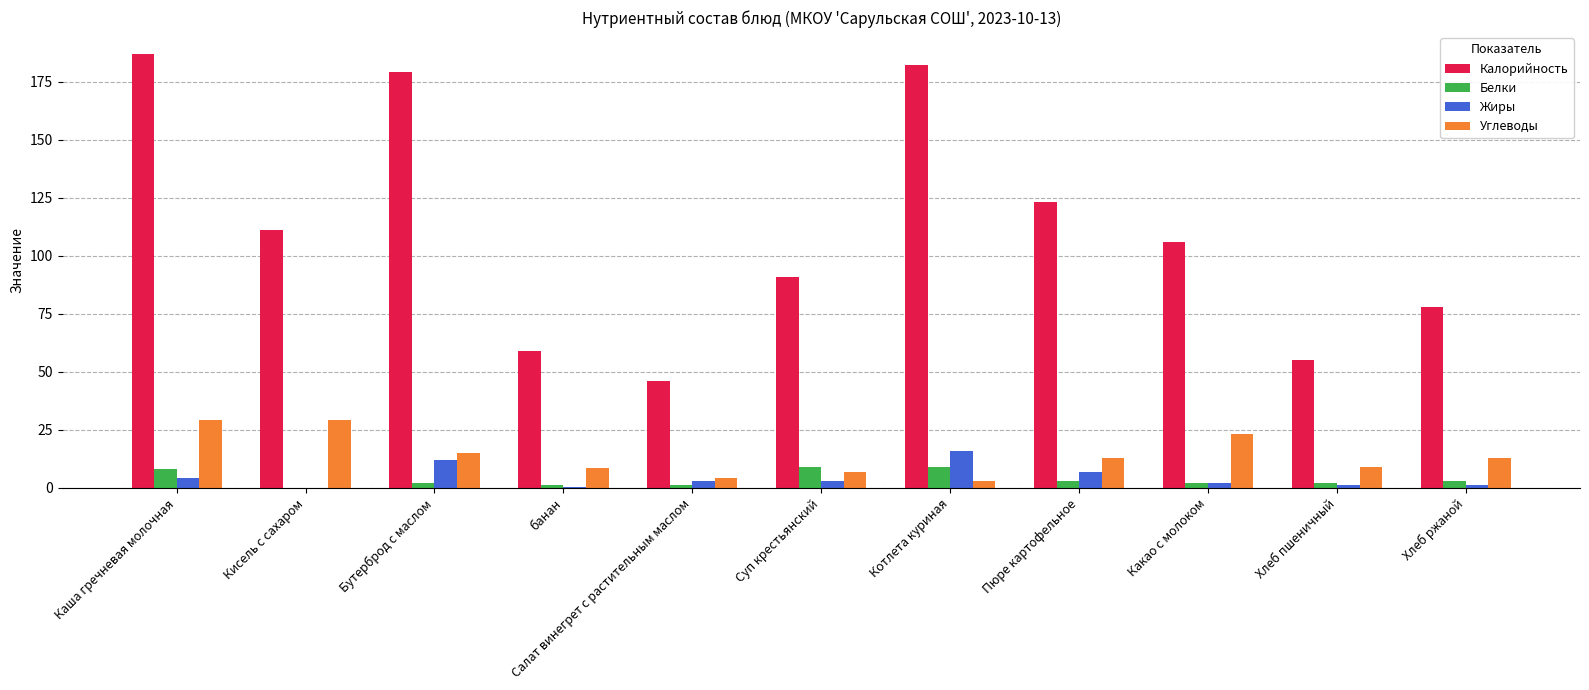

The Углеводы series shows 15.2 at Хлеб пшеничный. True or false?

False